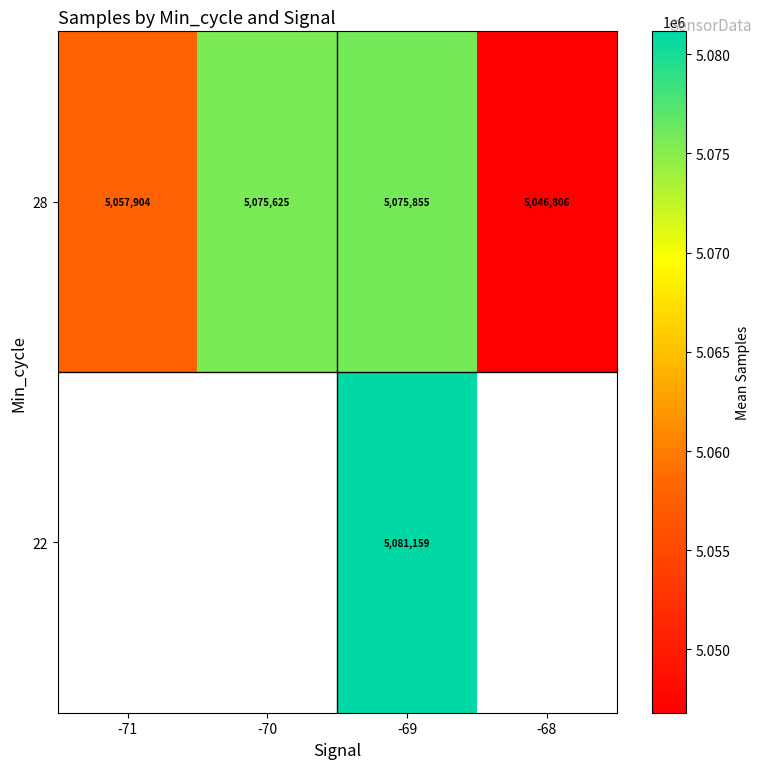

How many data points in 28 are less than 5075625?

2